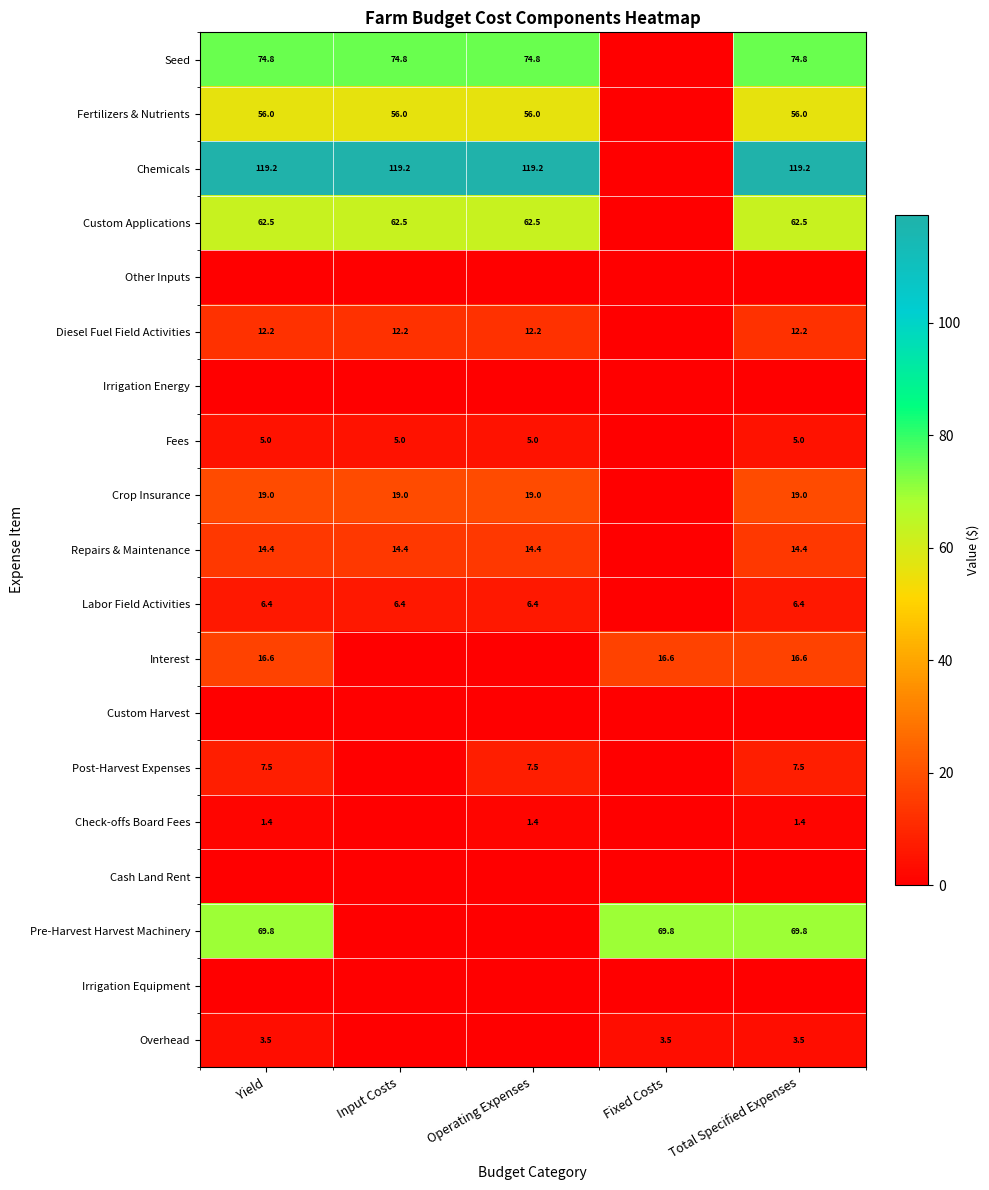

The value of Repairs & Maintenance at Total Specified Expenses is 14.4. True or false?

True